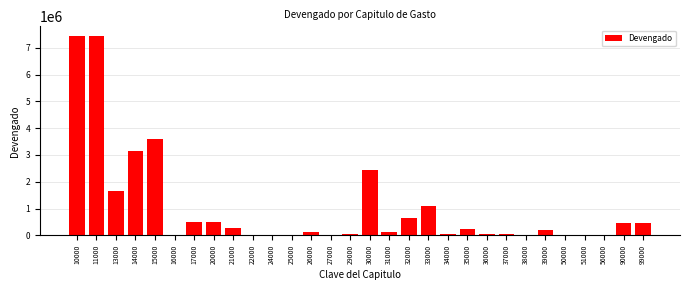

What is the change in value from 17000 to 35000?

-234147.1